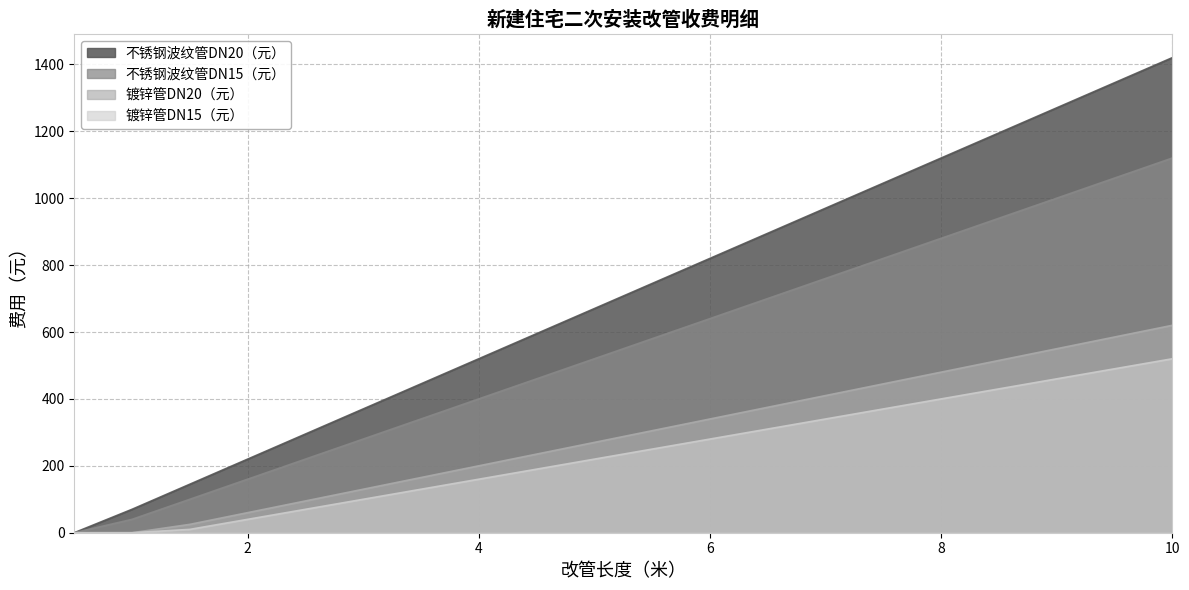

Does the chart display data point markers on the line(s)?

No